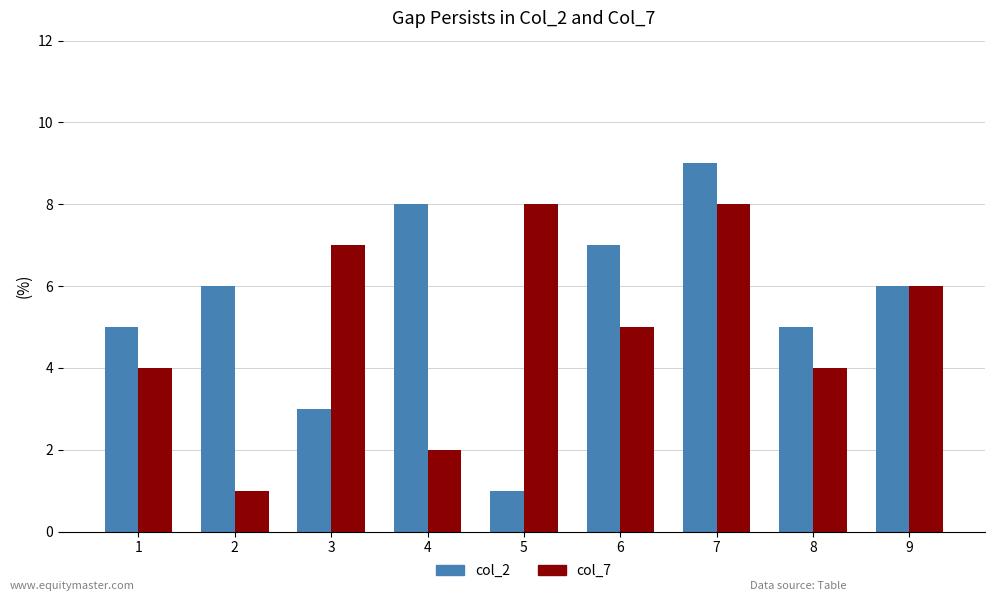

How many distinct data groups are displayed?

2